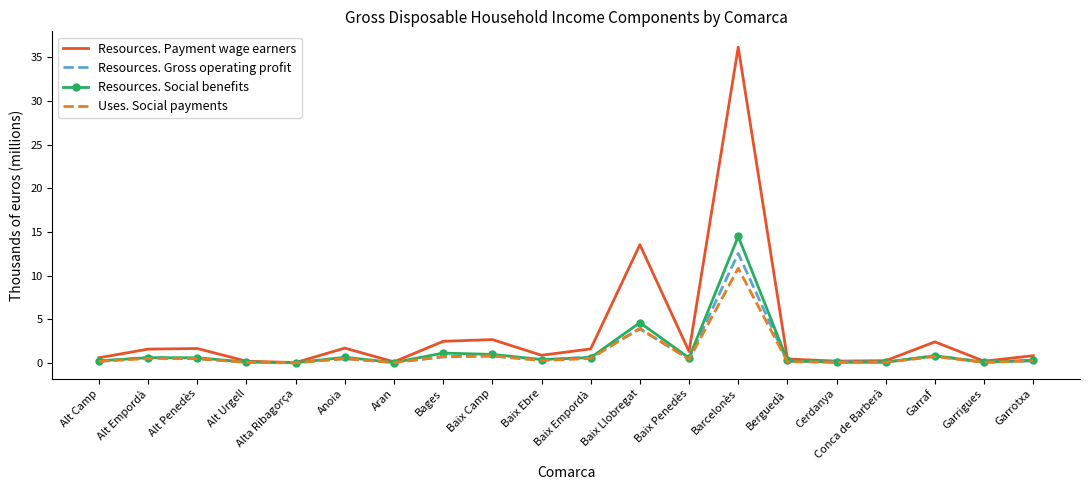

What are all the series names shown in the legend?

Resources. Payment wage earners, Resources. Gross operating profit, Resources. Social benefits, Uses. Social payments